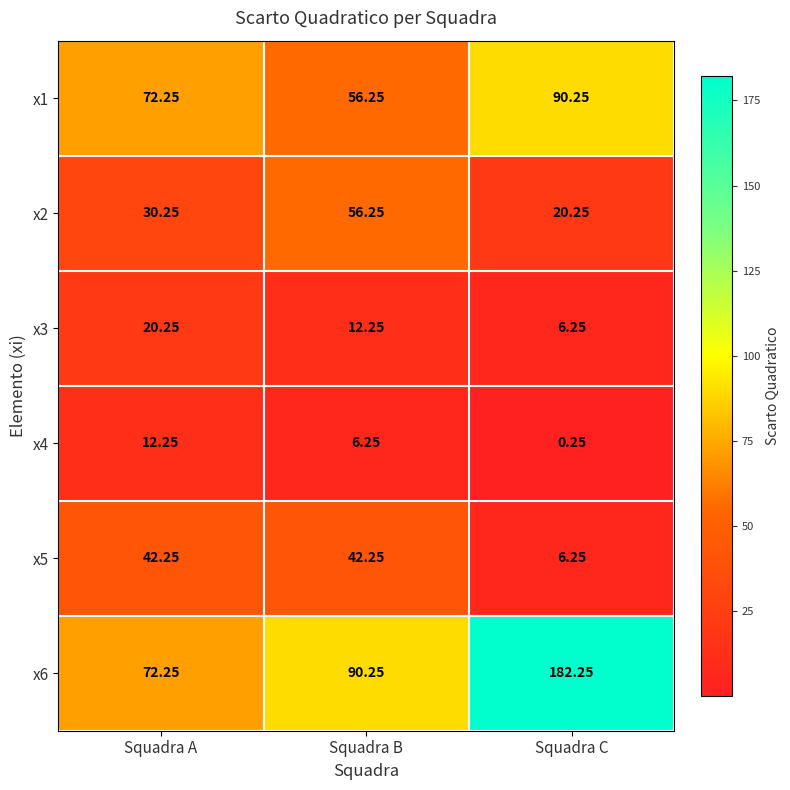

What is the total value across all series at Squadra B?

263.5